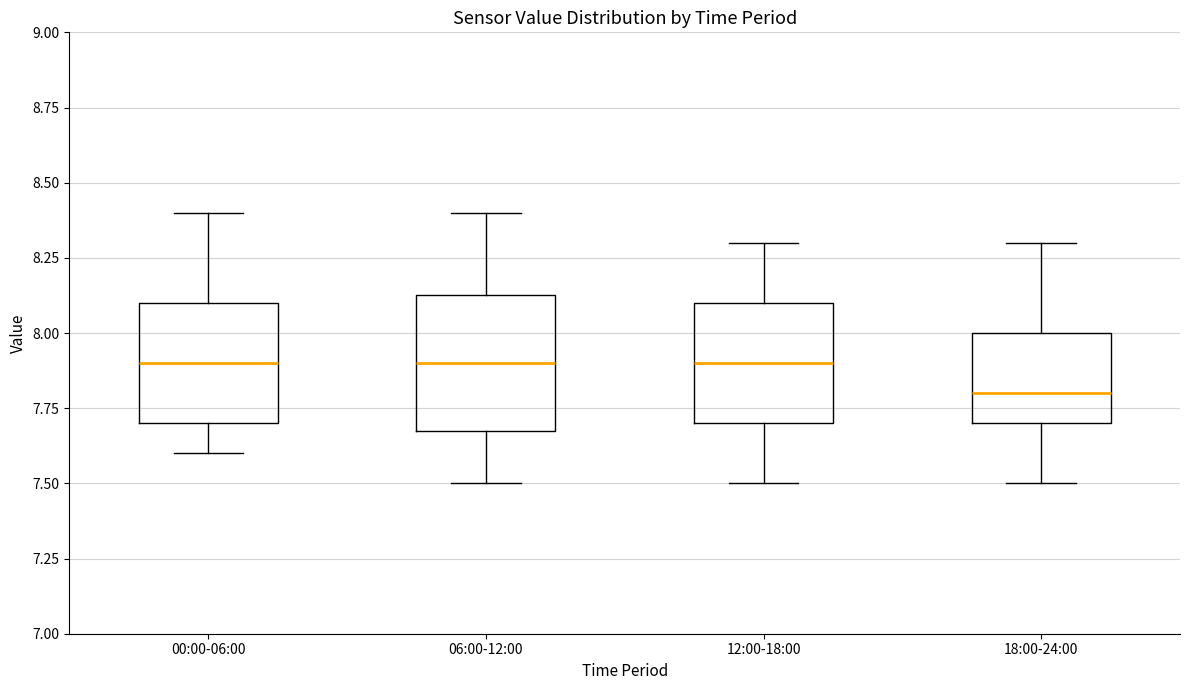

Comparing the boxes themselves (not the whiskers), which one is the tallest?

06:00-12:00